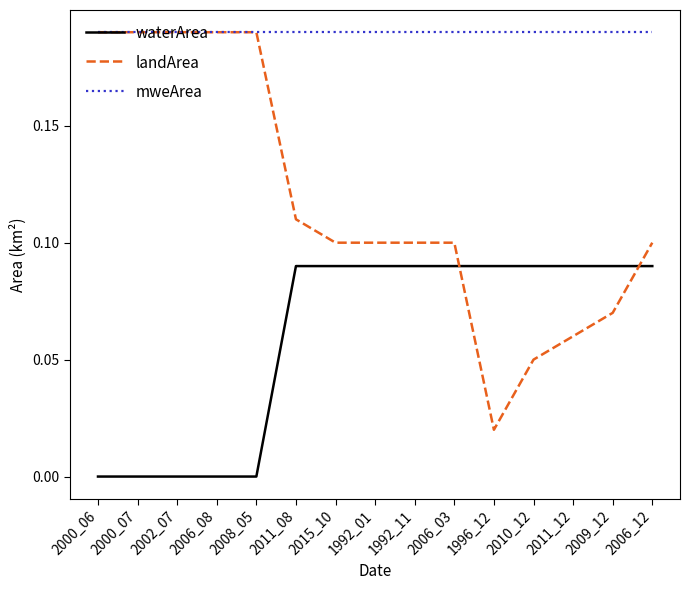

Rank the series at 2009_12 from highest to lowest value.

mweArea, waterArea, landArea